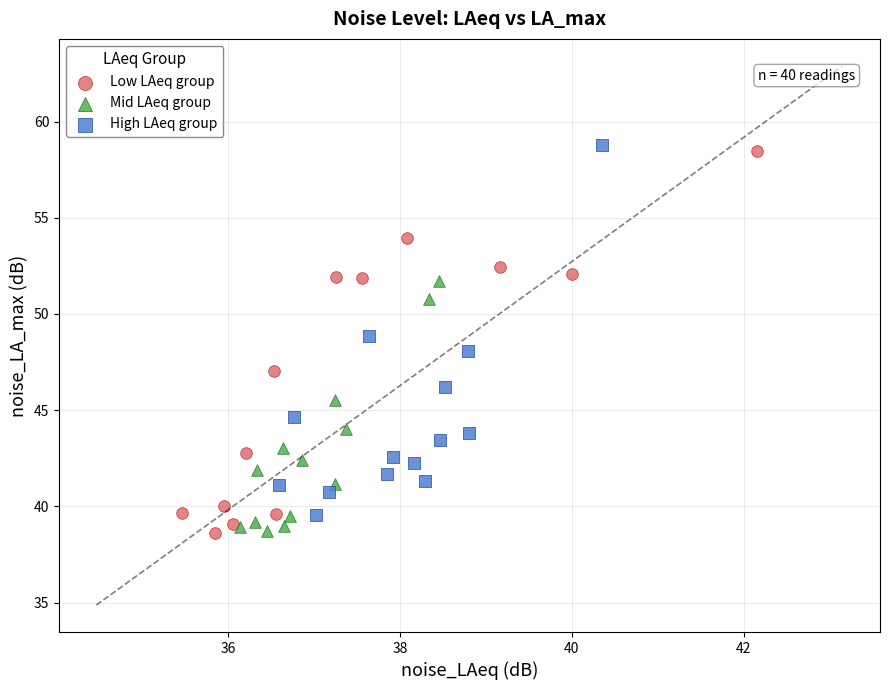

Which series contains the highest Y value?

High LAeq group